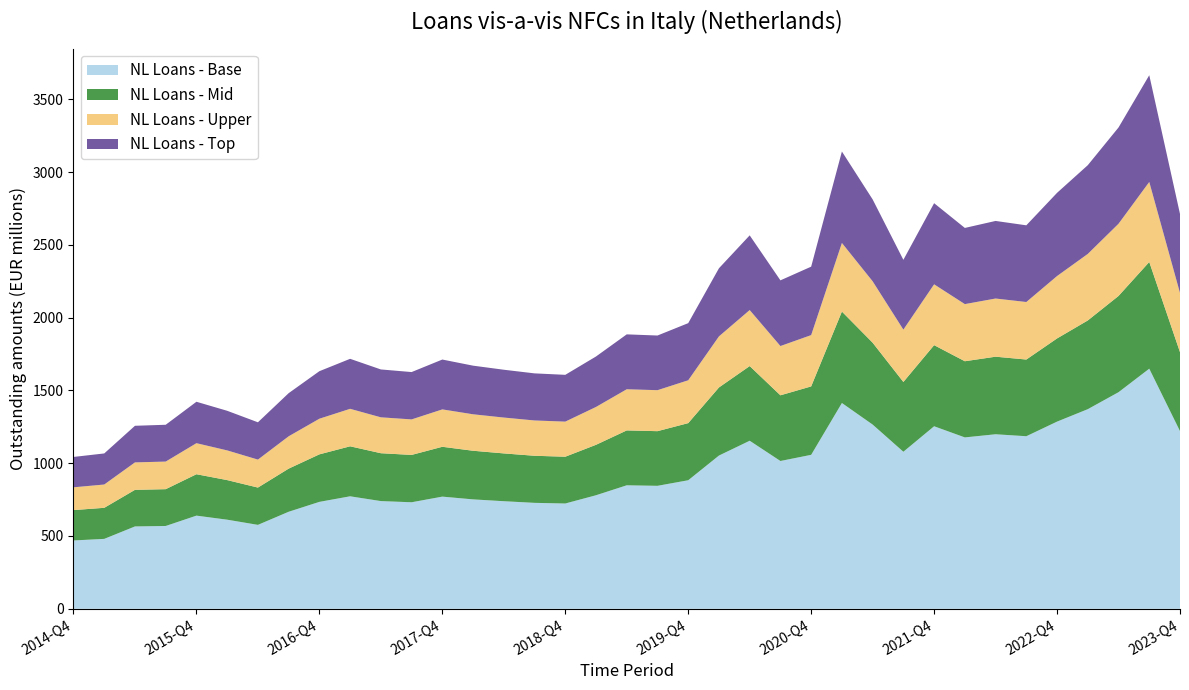

Reading right to left, extract all data points from this chart.

2712	3665	3306	3047	2857	2634	2664	2616	2786	2397	2812	3141	2350	2256	2565	2339	1962	1877	1885	1733	1607	1617	1642	1670	1712	1626	1644	1717	1632	1481	1281	1360	1422	1264	1257	1067	1043